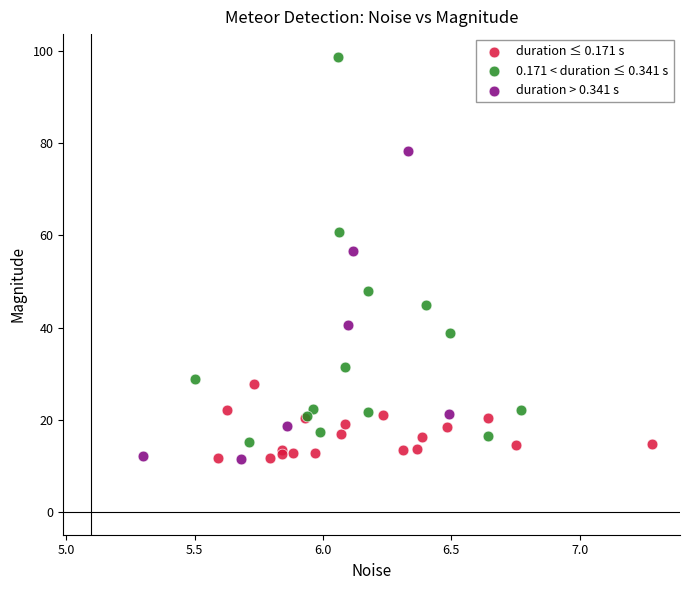

Which series has the largest Y range (max minus min)?

0.171 < duration ≤ 0.341 s